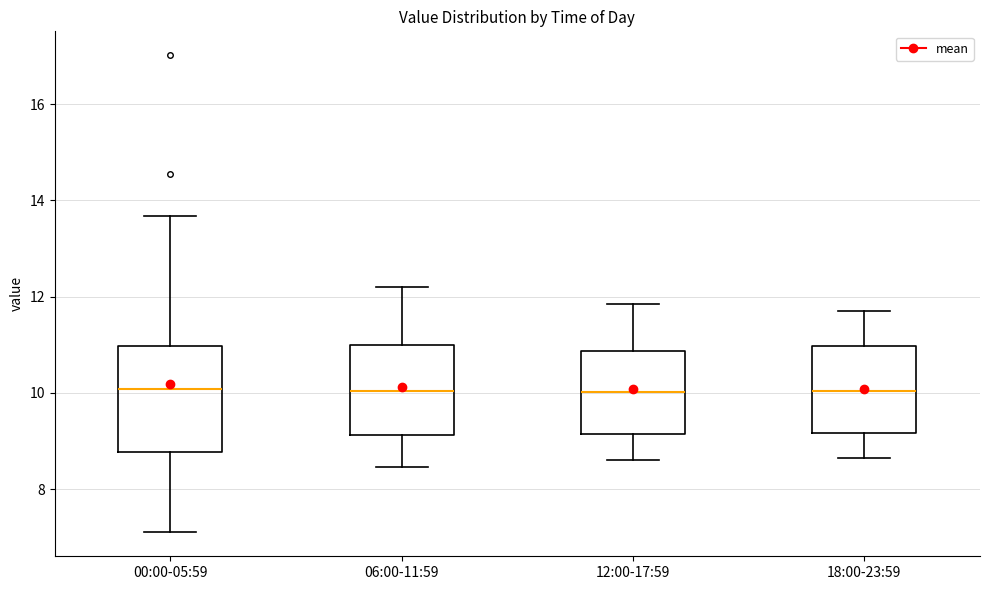

Which box is the tallest, from its lower edge to its upper edge?

00:00-05:59